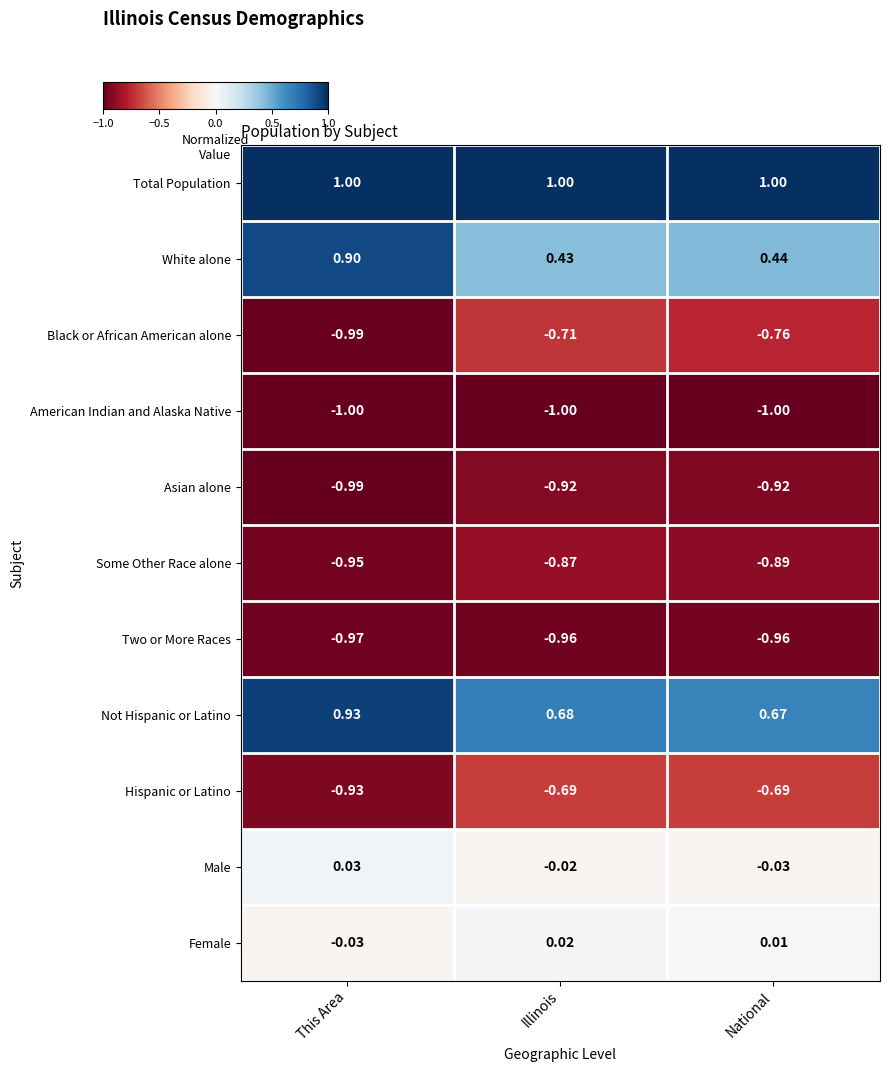

Count the number of categories in the chart.

3